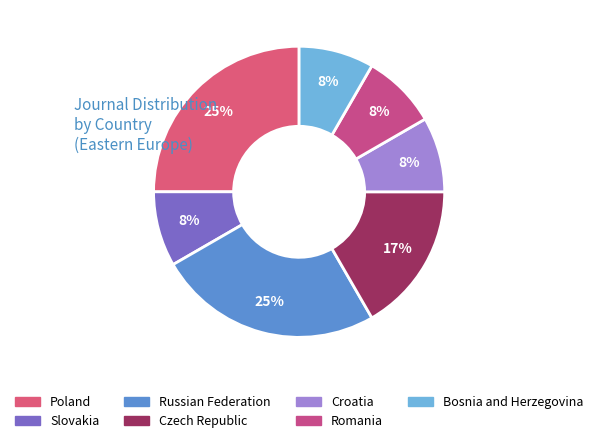

How many slices are in this pie chart?

7